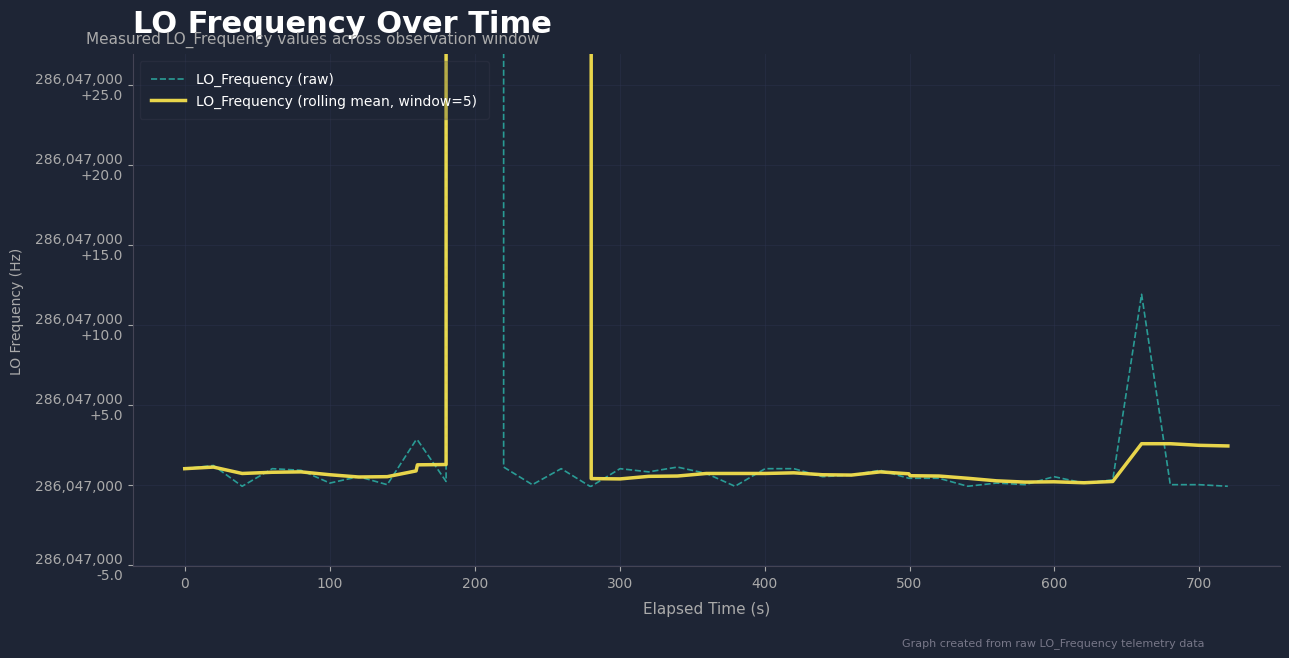

Which label corresponds to the smallest value in the chart?

100